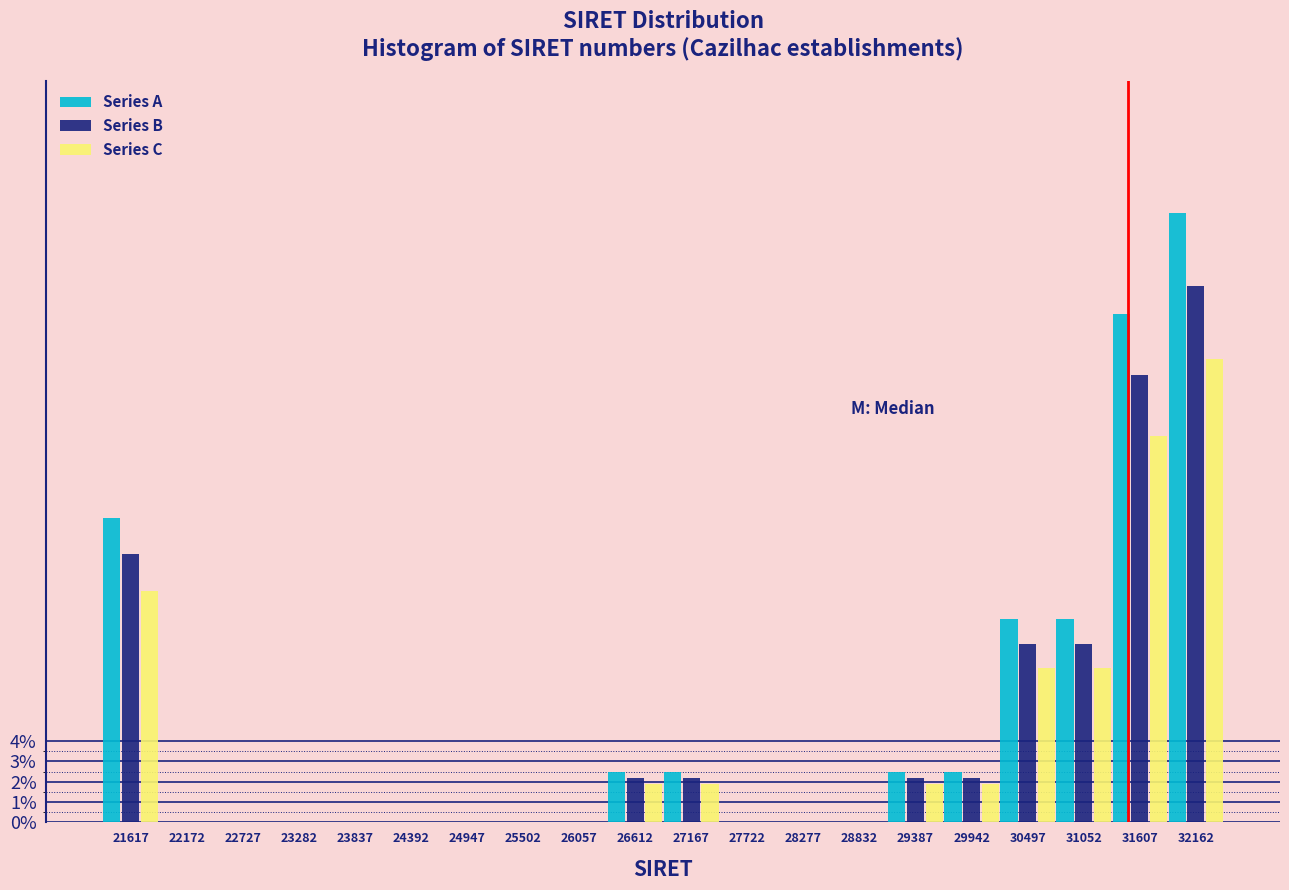

Is the value of Series C at 23282 greater than the value of Series B at 31052?

No